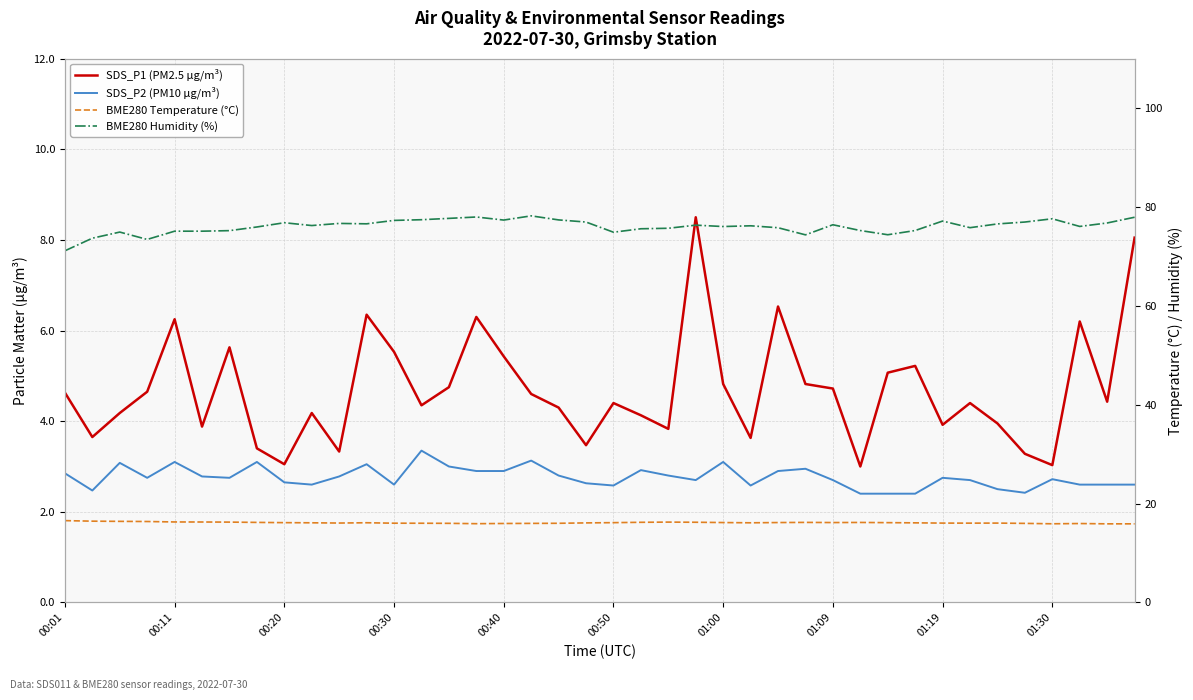

Which series has the widest spread of values?

BME280 Humidity (%)